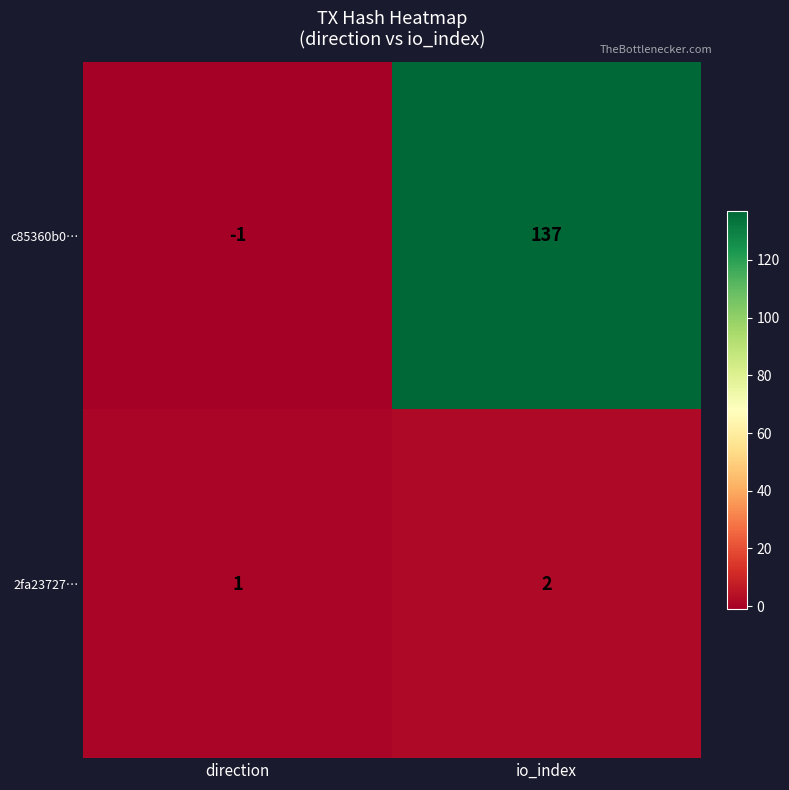

At which label is 2fa23727… closest to 1?

direction